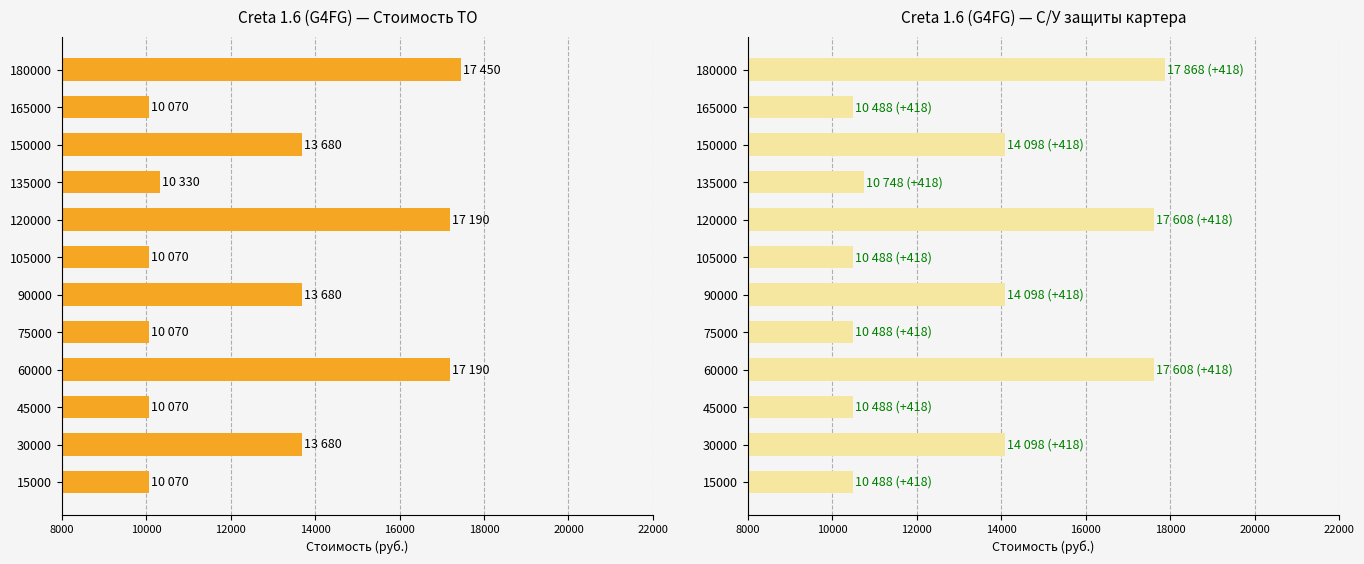

What are all the series names shown in the legend?

Стоимость ТО, Стоимость включая с/у защиты картера